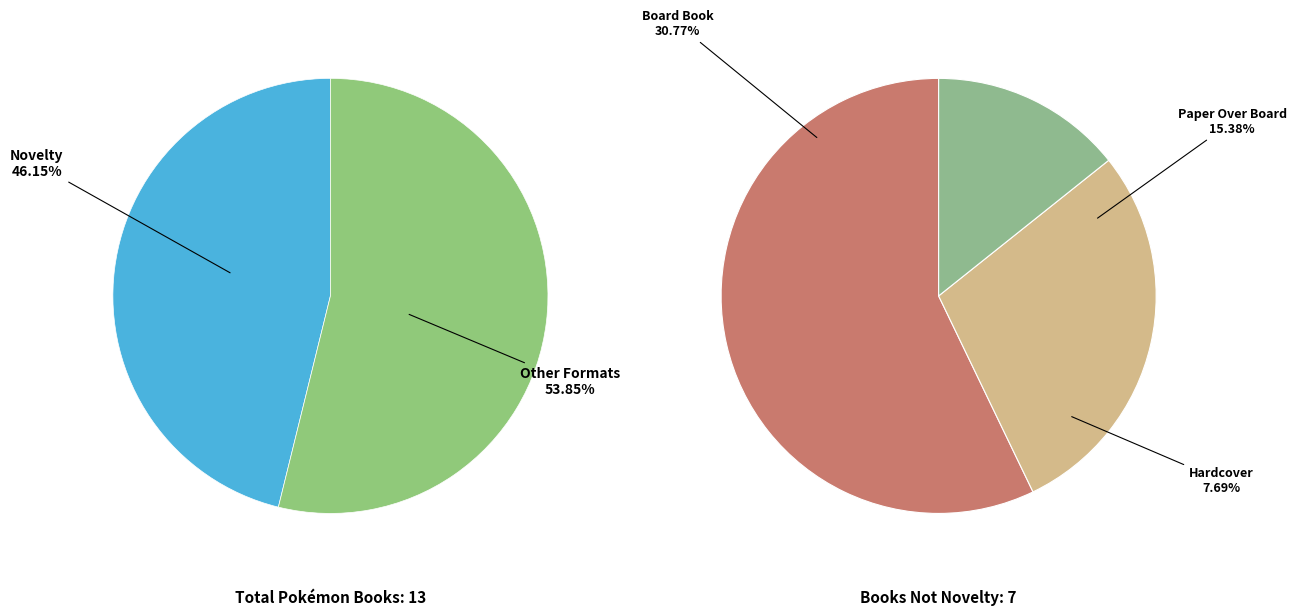

To the nearest percent, what percentage of the pie is Paper Over Board?

15%